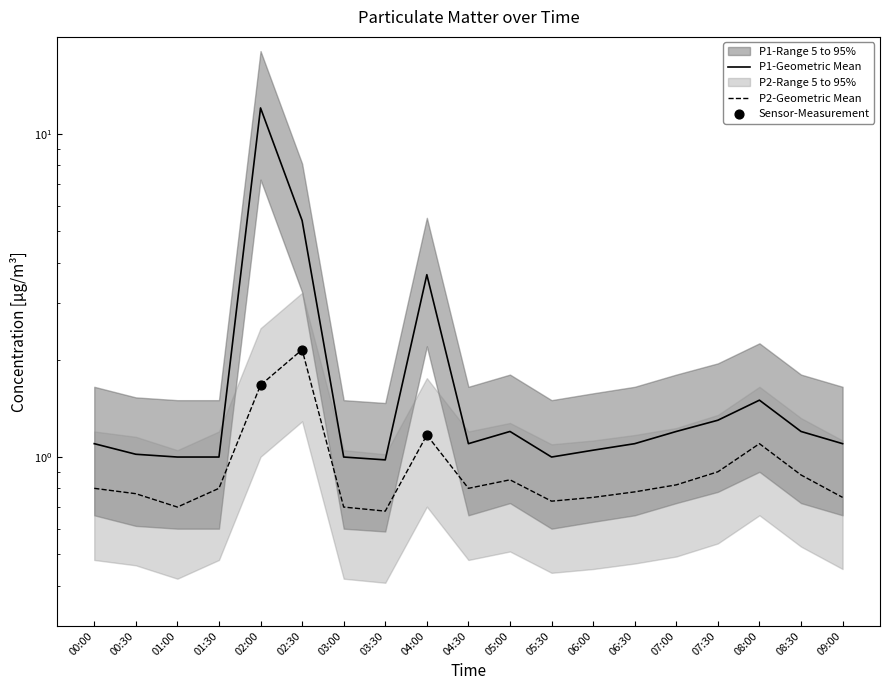

At which category is the sum across all series the highest?

02:00